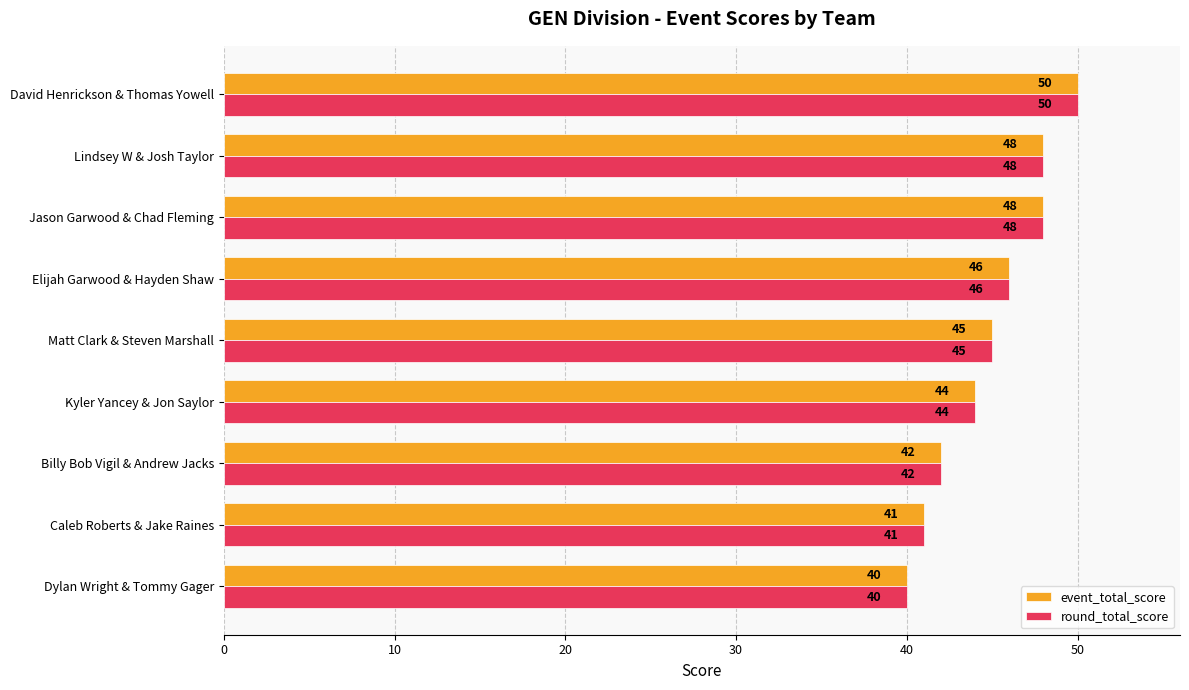

Is it true that event_total_score equals 50 at David Henrickson & Thomas Yowell?

True